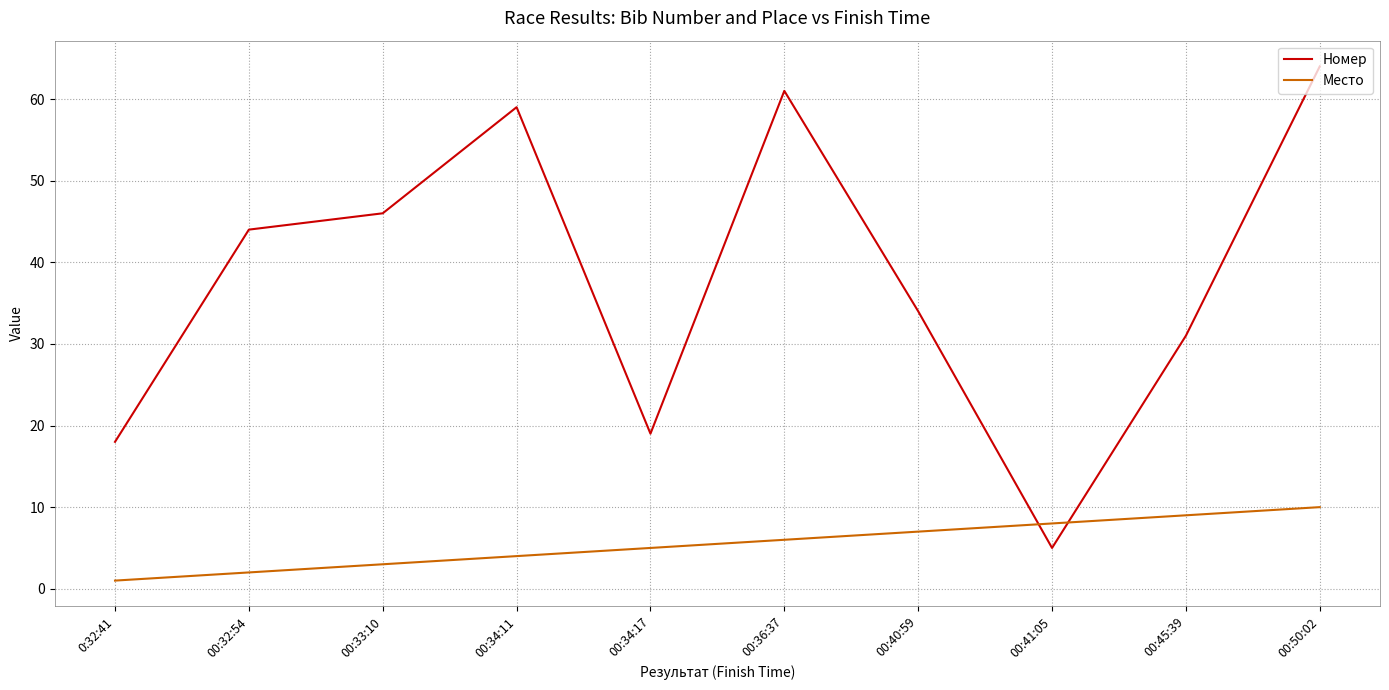

Reading left to right, what are all the values shown in this chart?

Номер: 18	44	46	59	19	61	34	5	31	64
Место: 1	2	3	4	5	6	7	8	9	10